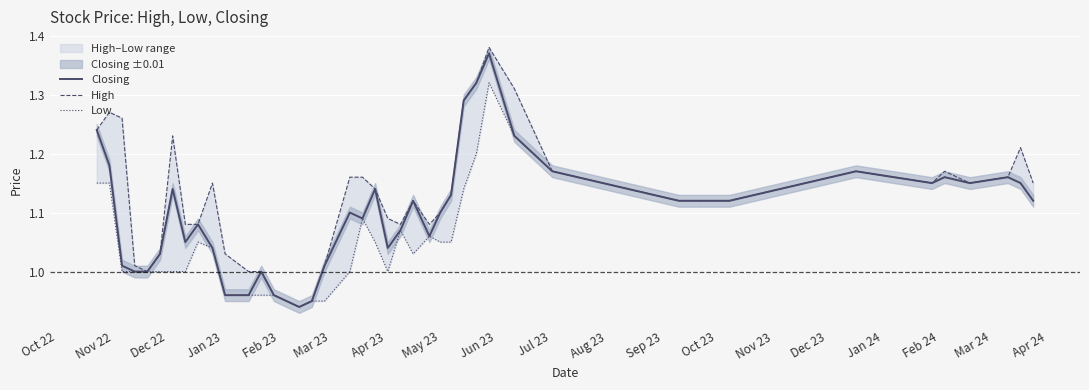

Rank the series by their maximum value, from highest to lowest.

High, Closing, Low